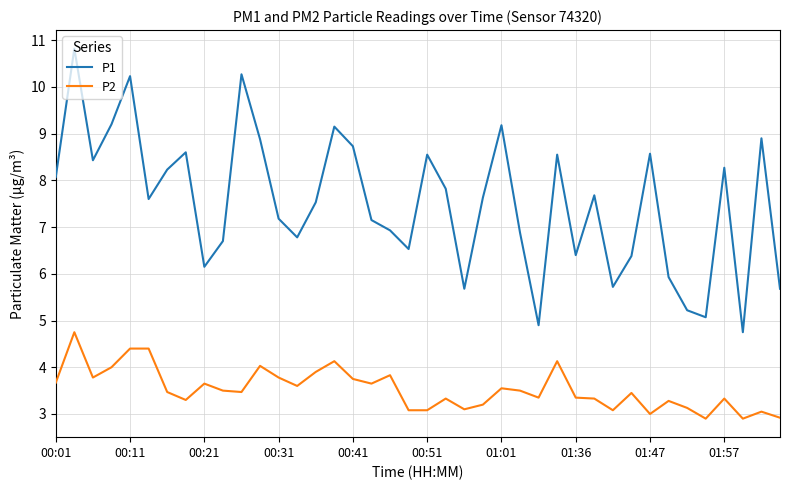

Rank the series by their average value, from highest to lowest.

P1, P2